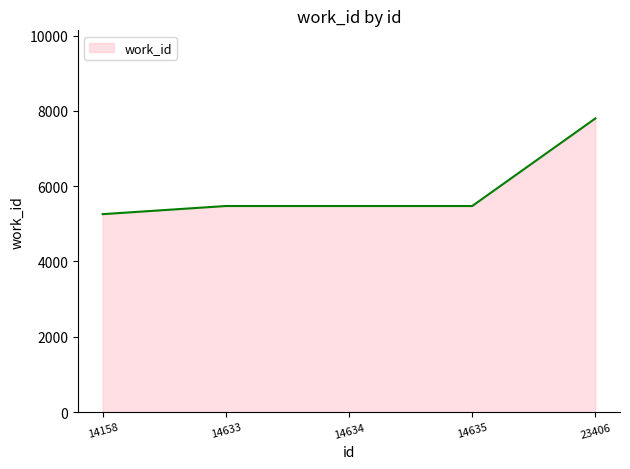

True or false: the data shows 5257 at 14158.

True